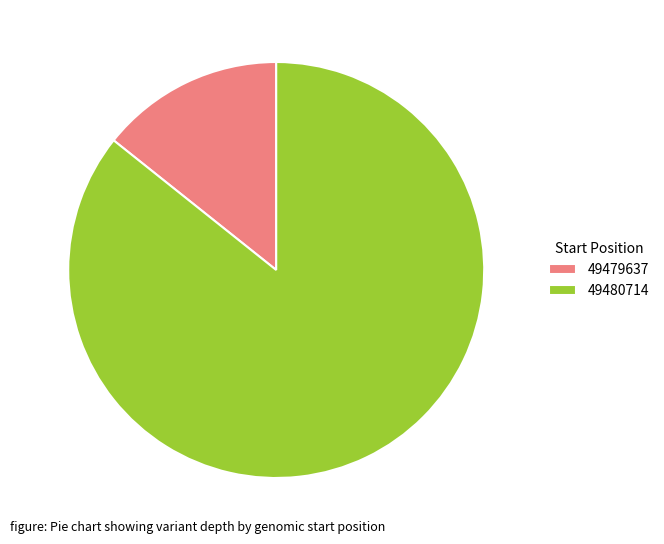

Combined, do 49479637 and 49480714 account for over 50%?

Yes